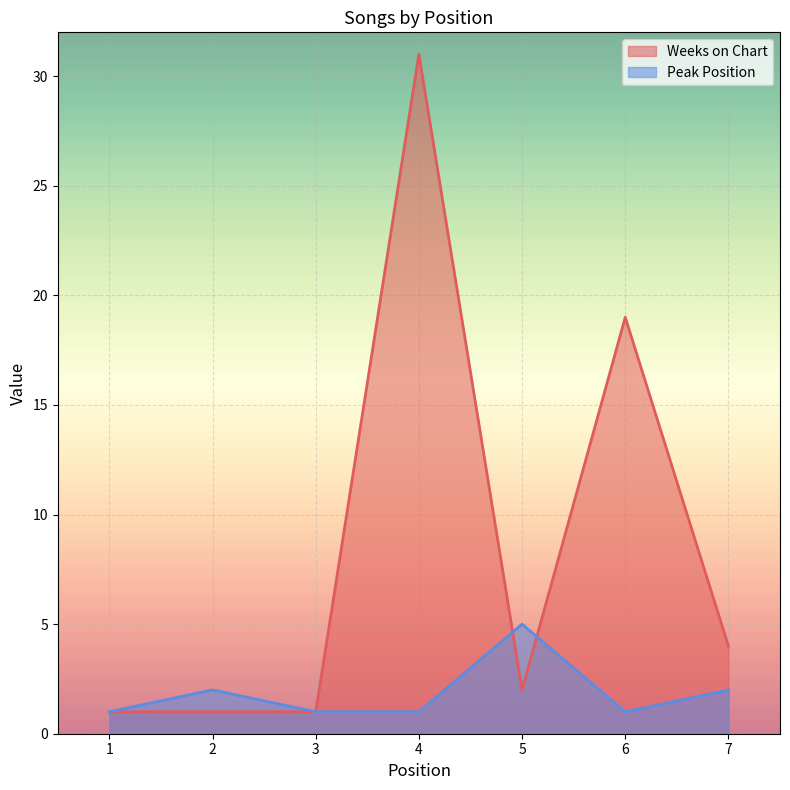

List the series in order of their overall mean, highest first.

Weeks on Chart, Peak Position